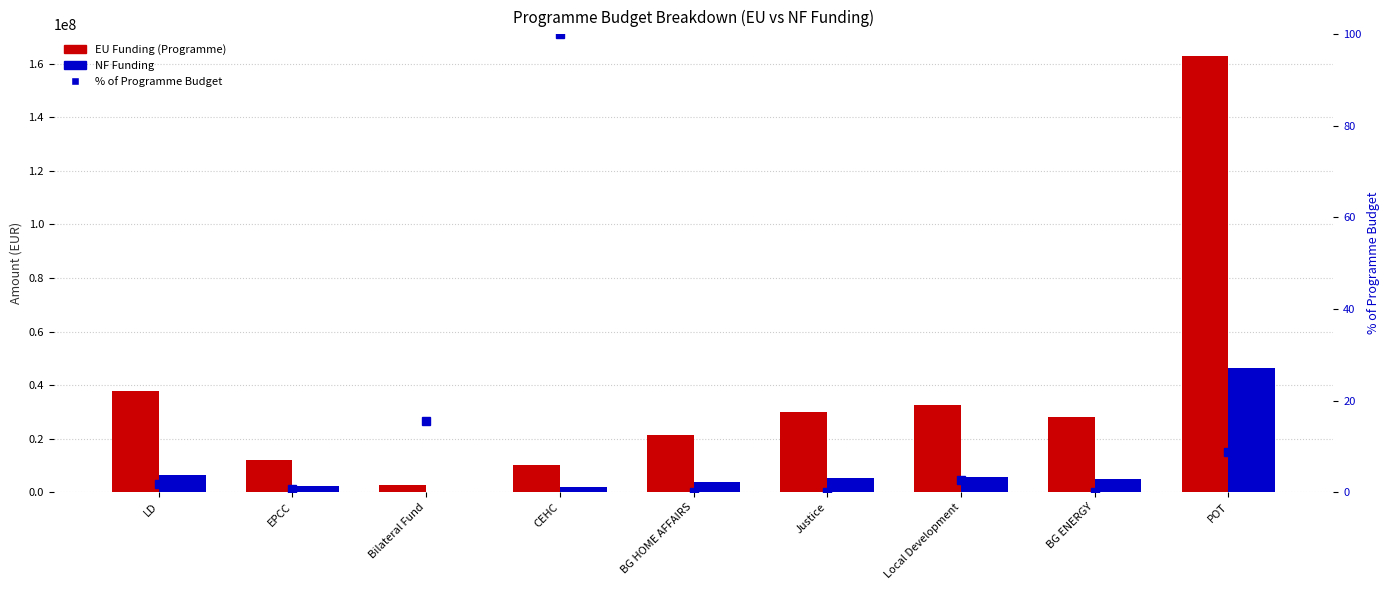

The value of NF Funding at BG ENERGY is 3368762.0. True or false?

False